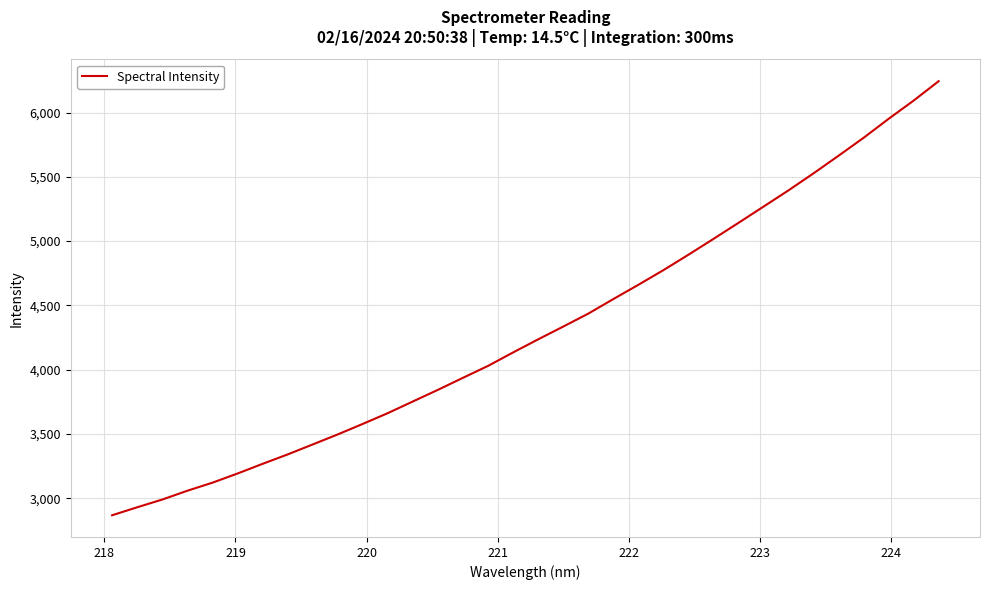

What is the maximum value shown in the chart?

6244.3